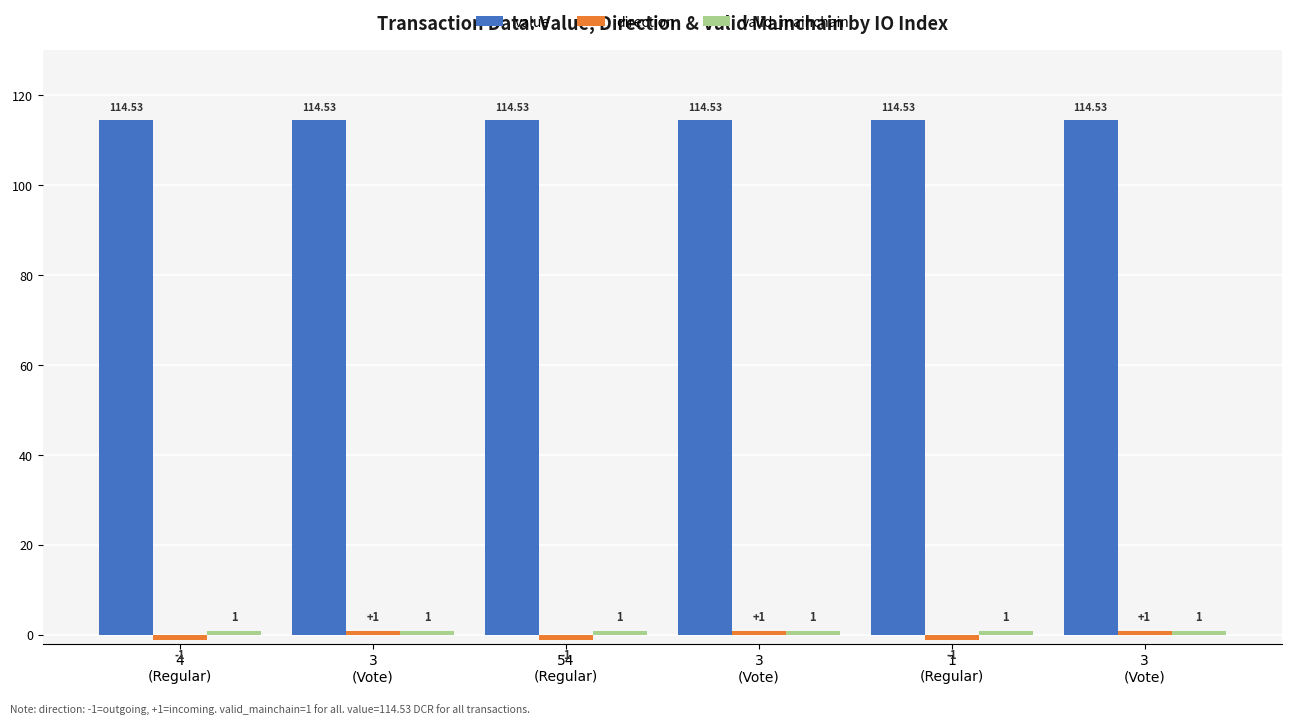

Which category has the highest value across all series?

4
(Regular)